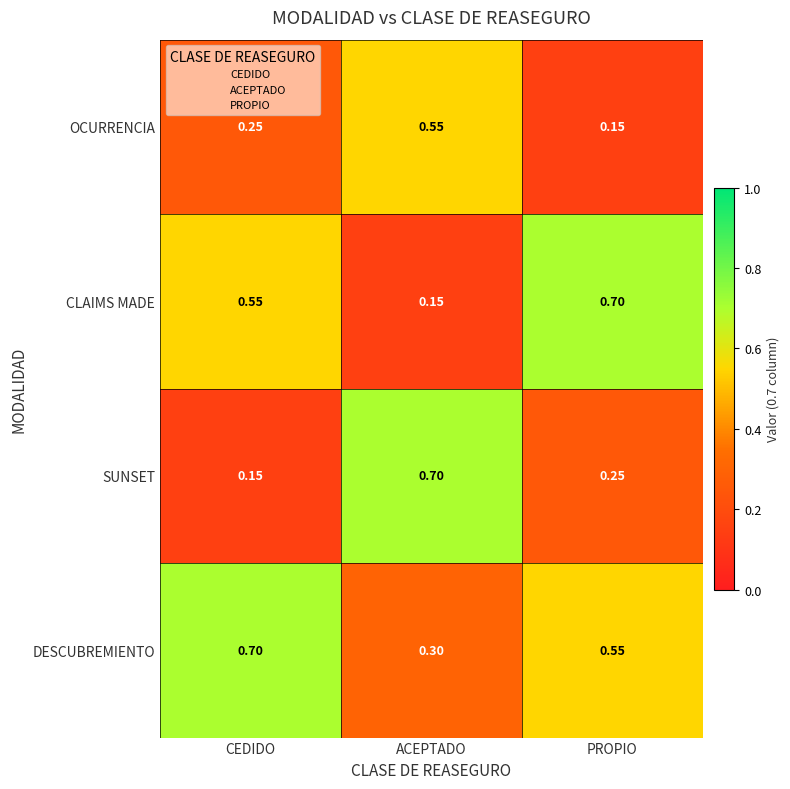

Where is CLAIMS MADE nearest to the value 0?

ACEPTADO